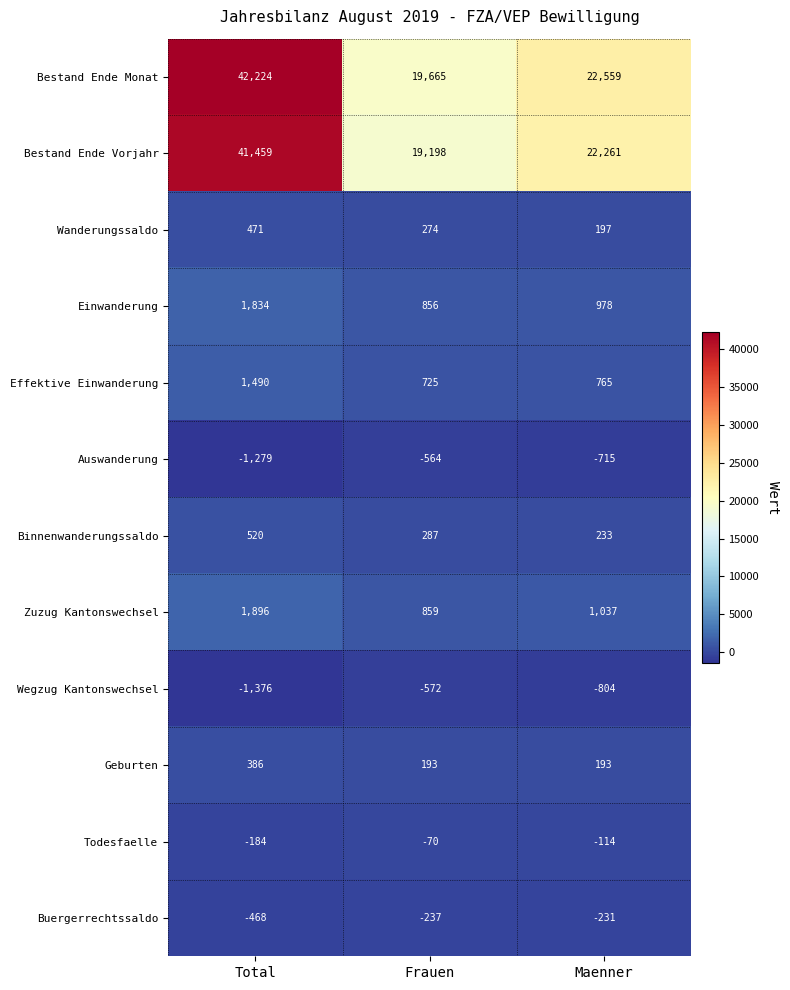

Which series has the widest spread of values?

Bestand Ende Monat